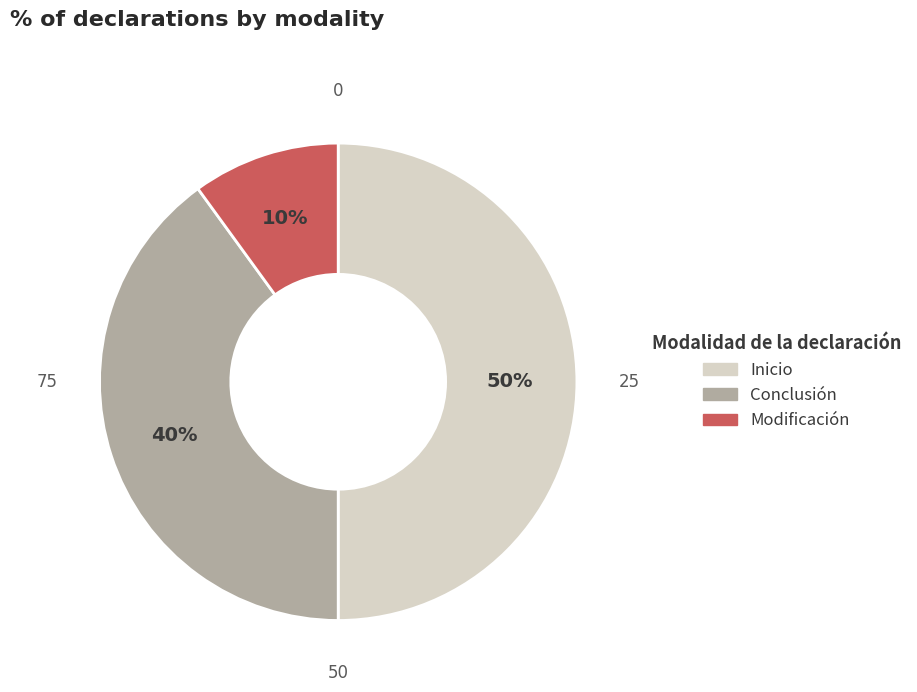

To the nearest percent, what is the combined percentage of Modificación and Inicio?

60%